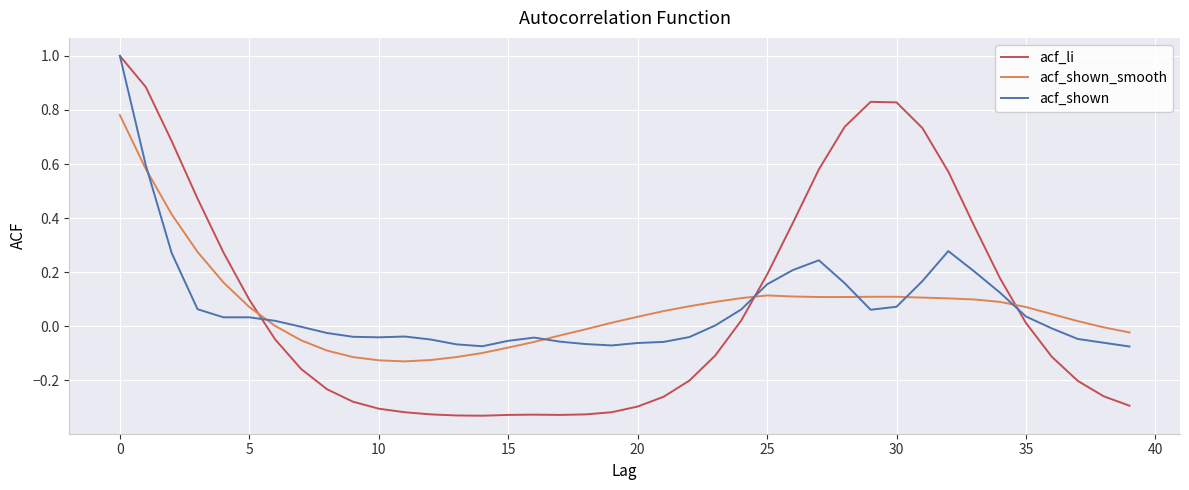

After their last crossing, which series has the higher values: acf_li or acf_shown?

acf_shown